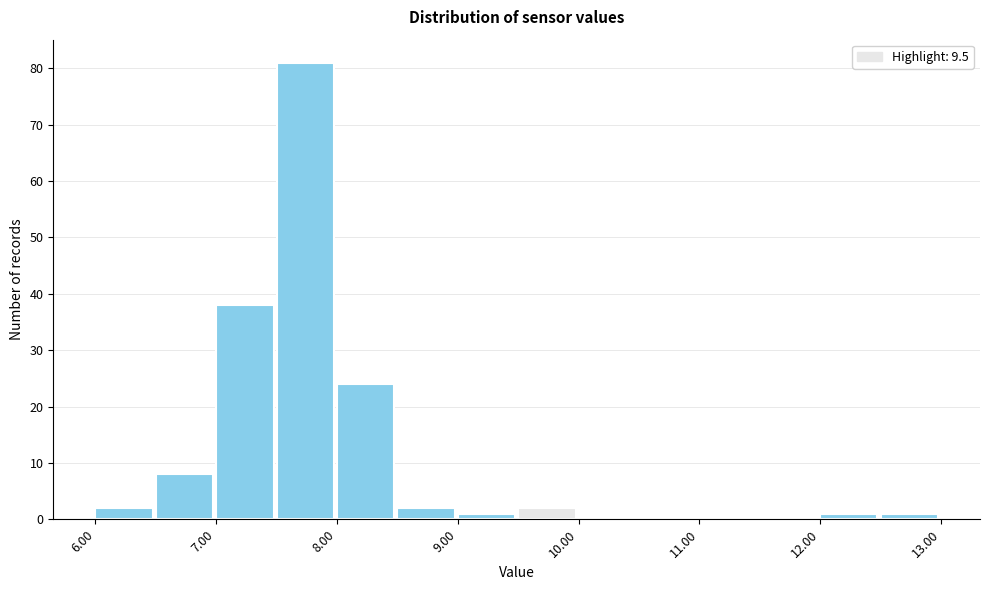

What is the height of the bar covering 6.0 to 6.5 on the x-axis? The values are not printed on the chart, so give them approximately, as read against the axis.

2